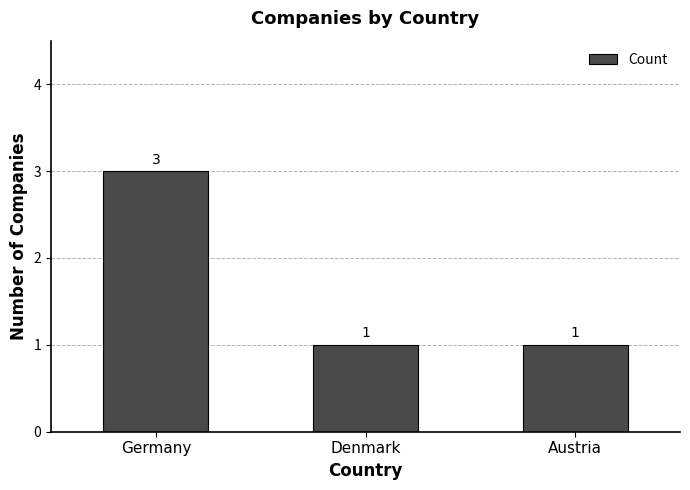

Is it true that the value at Denmark is 1?

True